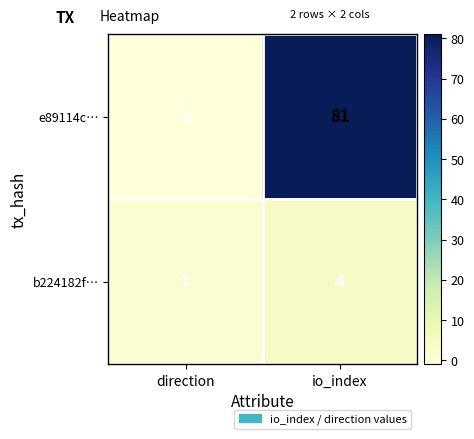

What is the difference between the maximum and minimum values in the e89114c… series?

82